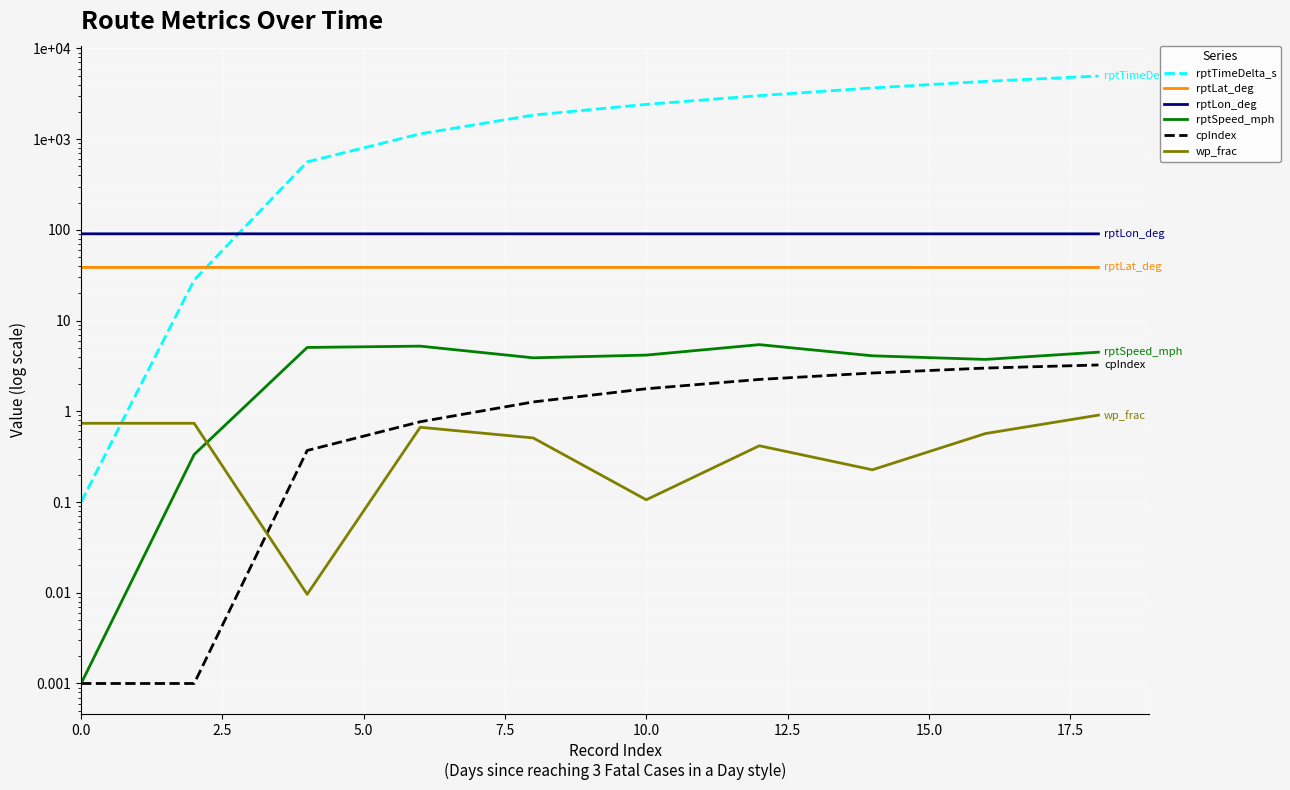

Which series has the largest total across all categories?

rptTimeDelta_s